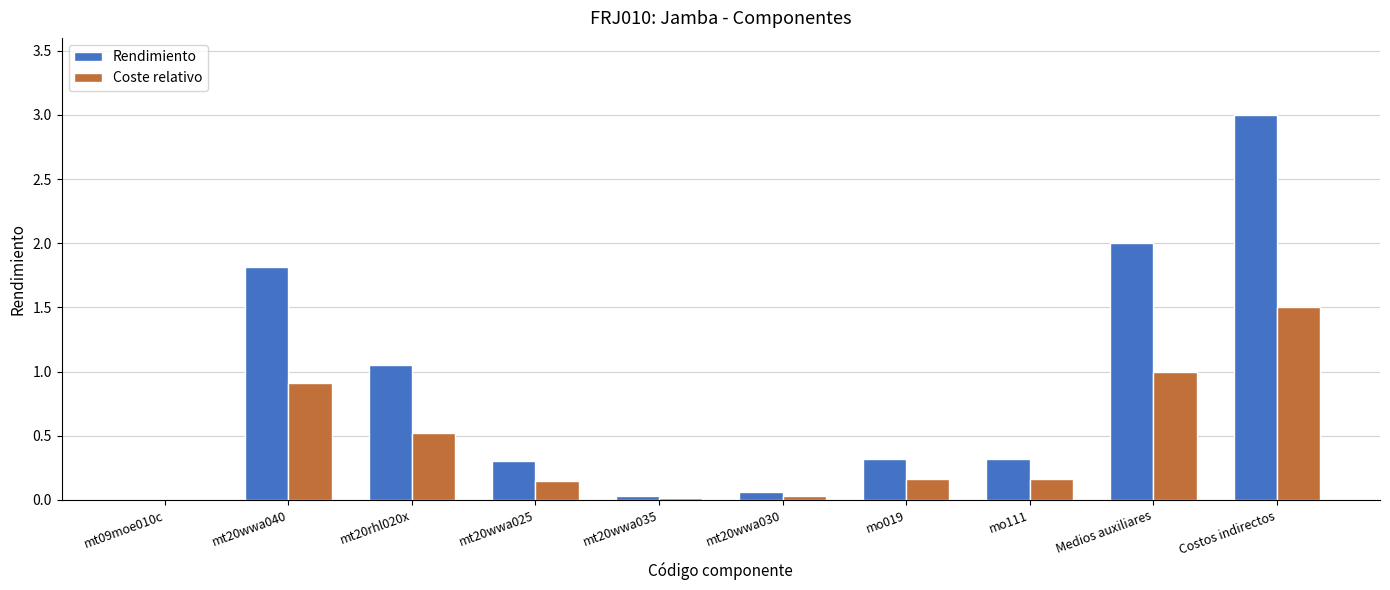

Which category has the highest value across all series?

Costos indirectos